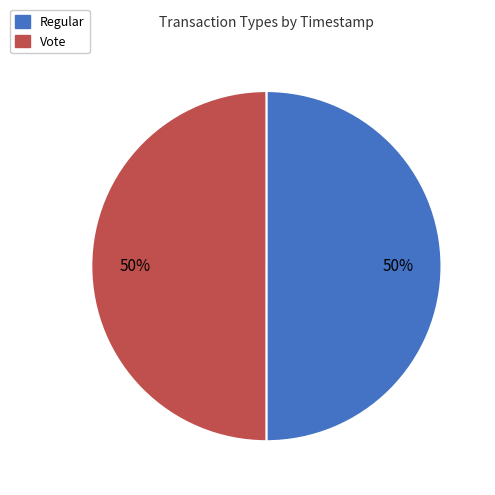

Approximately how many times larger is the value at Regular compared to Vote?

1.0